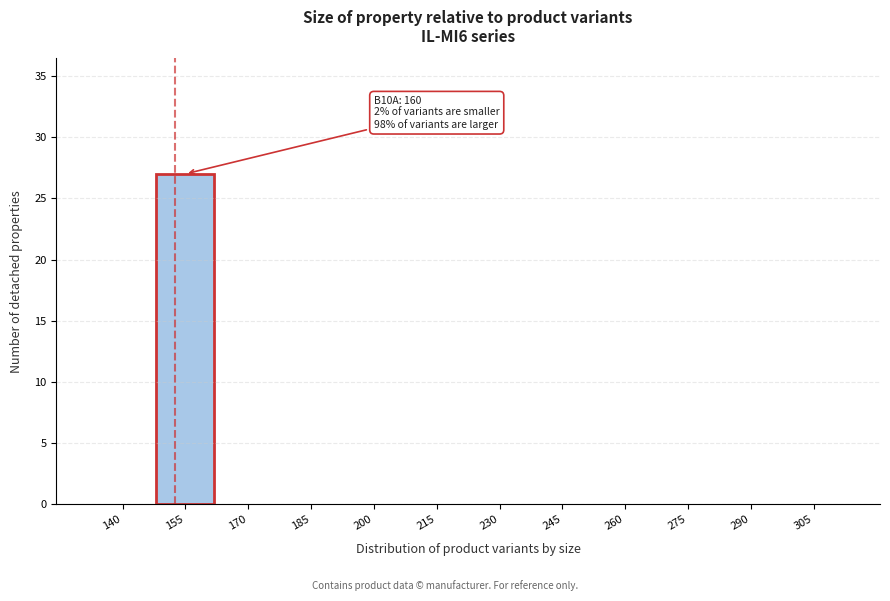

Reading left to right, transcribe all the data shown in this chart.

140=0	155=27	170=0	185=0	200=0	215=0	230=0	245=0	260=0	275=0	290=0	305=0